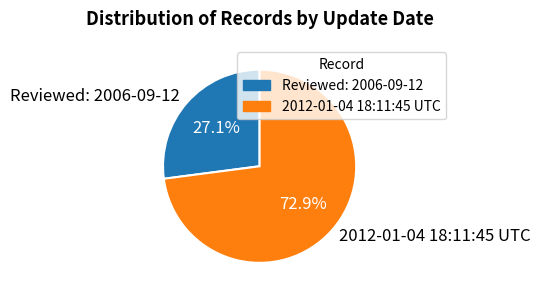

Rank the categories by value from lowest to highest.

Reviewed: 2006-09-12, 2012-01-04 18:11:45 UTC